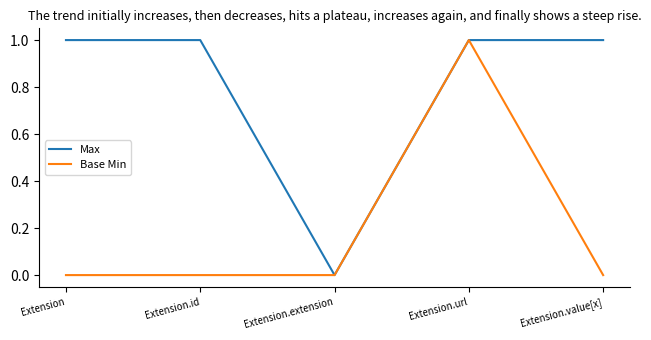

In Max, how many points are lower than both neighbors (excluding endpoints)?

1